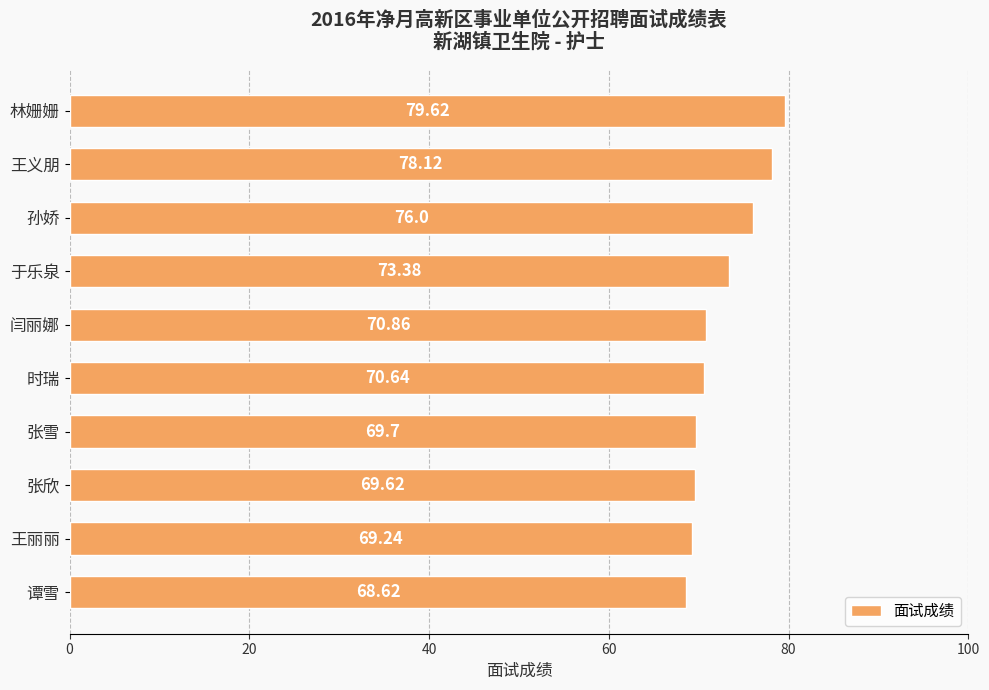

Where is the data nearest to the value 74?

于乐泉